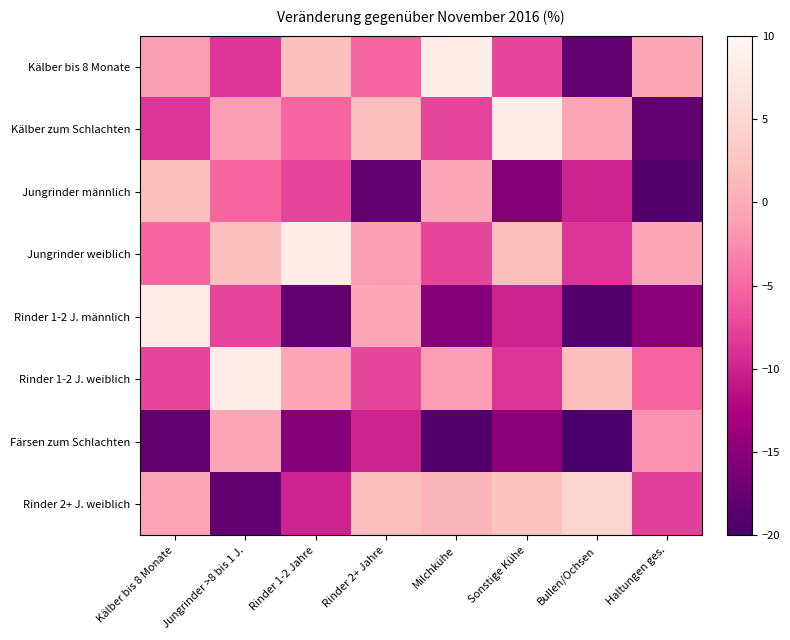

At Milchkühe, list the series in order from smallest to largest.

Färsen zum Schlachten, Rinder 1-2 J. männlich, Kälber zum Schlachten, Jungrinder weiblich, Rinder 1-2 J. weiblich, Jungrinder männlich, Rinder 2+ J. weiblich, Kälber bis 8 Monate